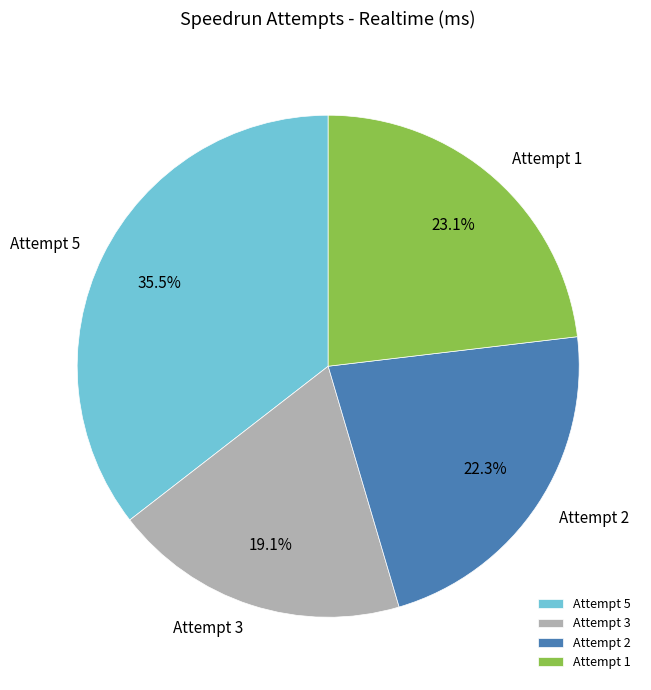

How many segments does this pie chart have?

4